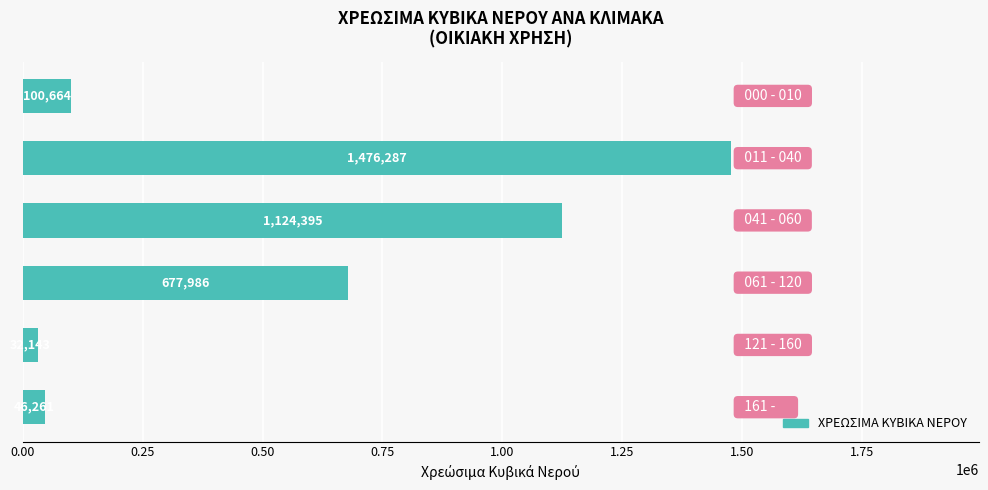

What is the greatest value displayed?

1476287